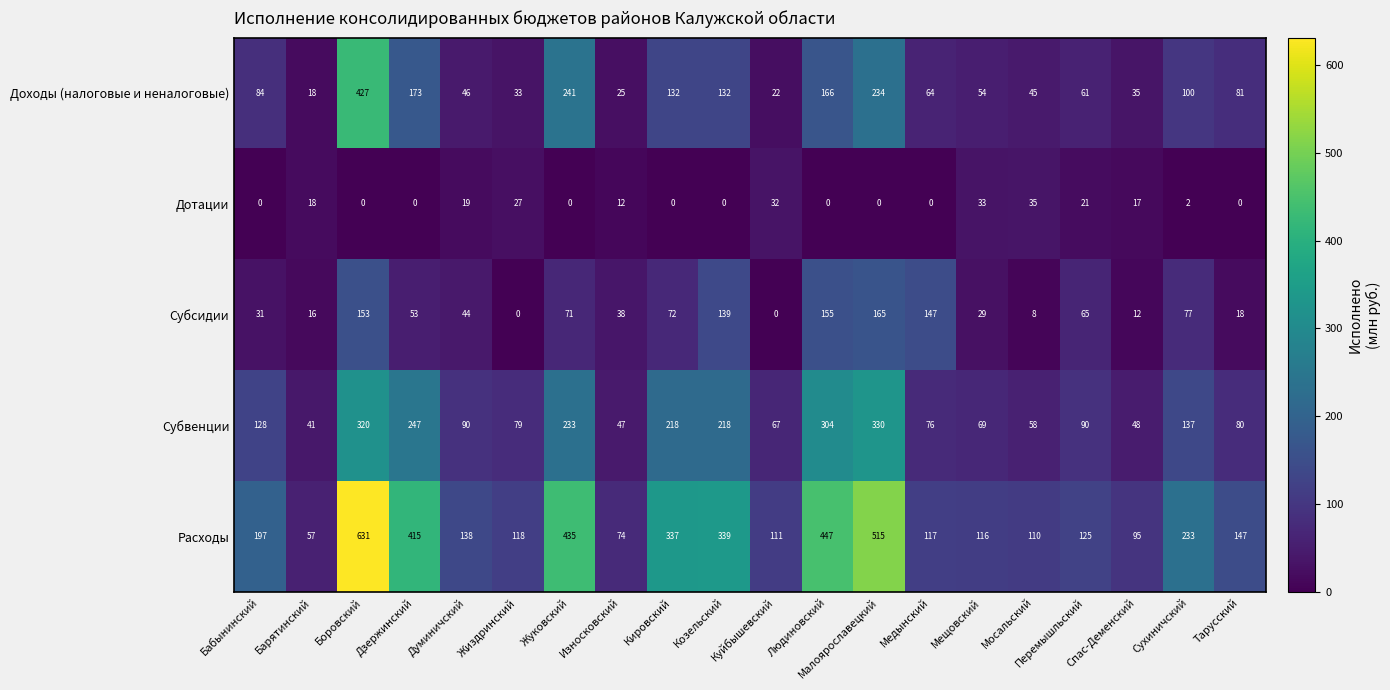

What is the greatest value displayed?

631